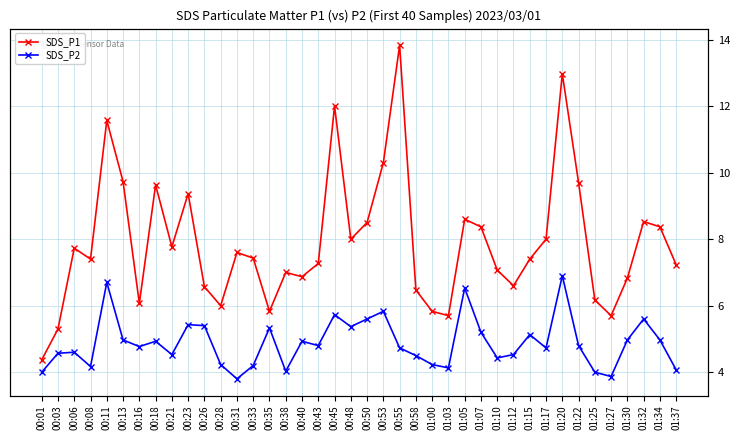

What is the value of the SDS_P1 point at the 9th from the left?

7.8